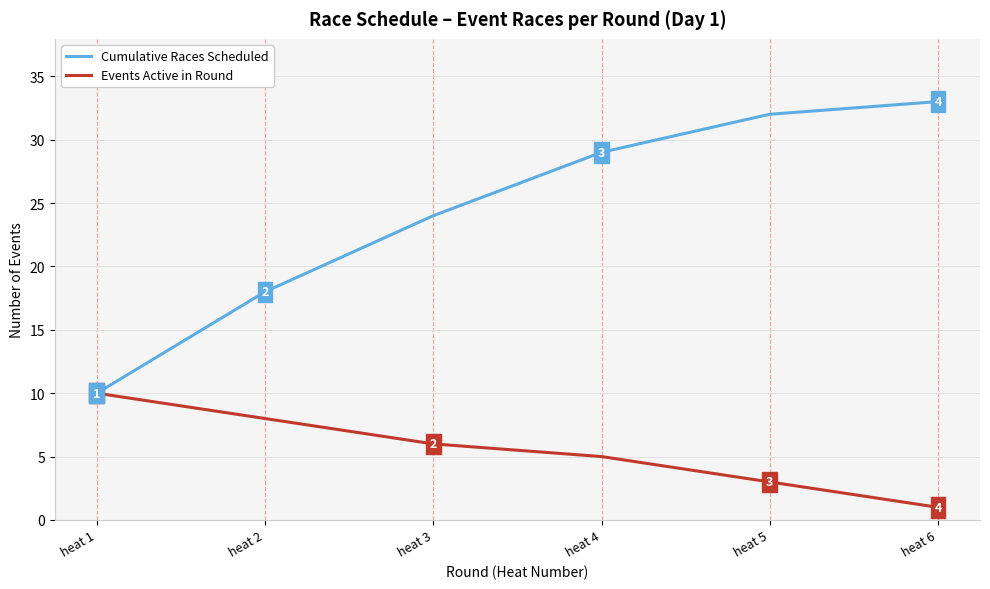

List the labels in order of Events Active in Round value, largest first.

heat 1, heat 2, heat 3, heat 4, heat 5, heat 6